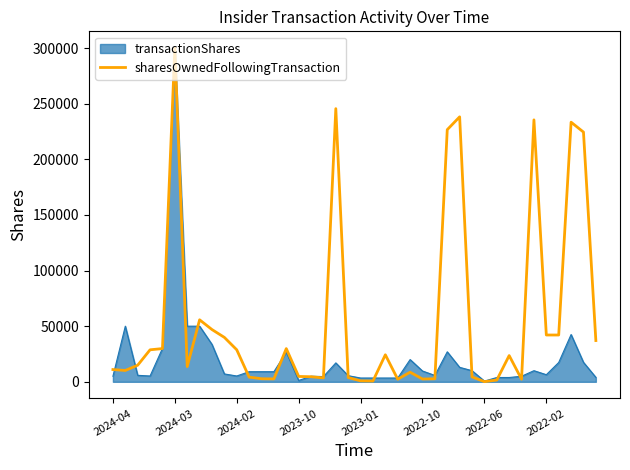

Rank the series by their average value, from lowest to highest.

transactionShares, sharesOwnedFollowingTransaction